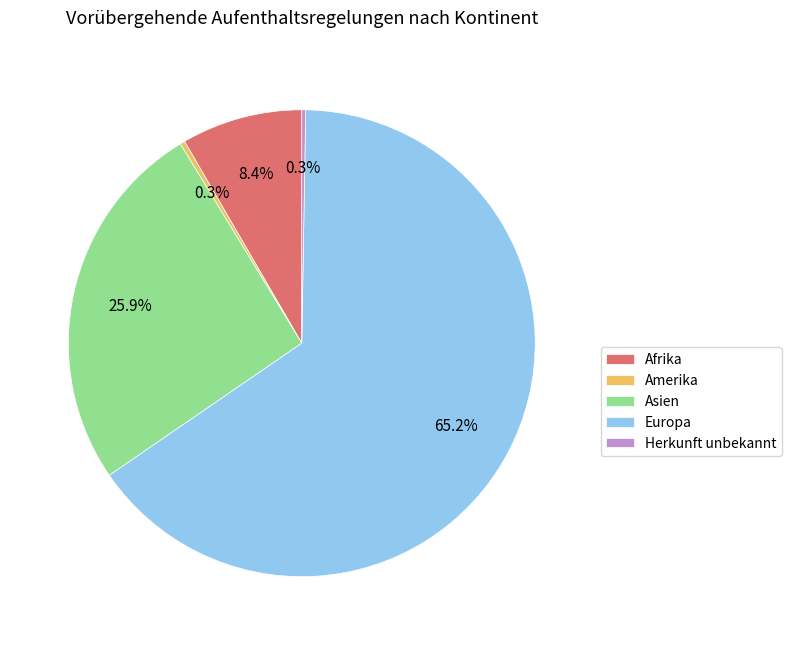

Is the sum of Afrika and Amerika greater than half?

No